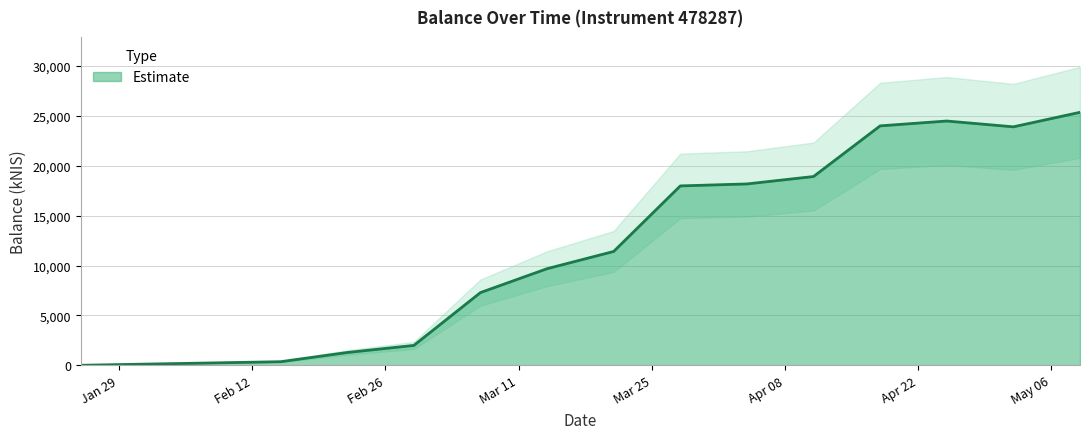

How many values are below 17979?

7